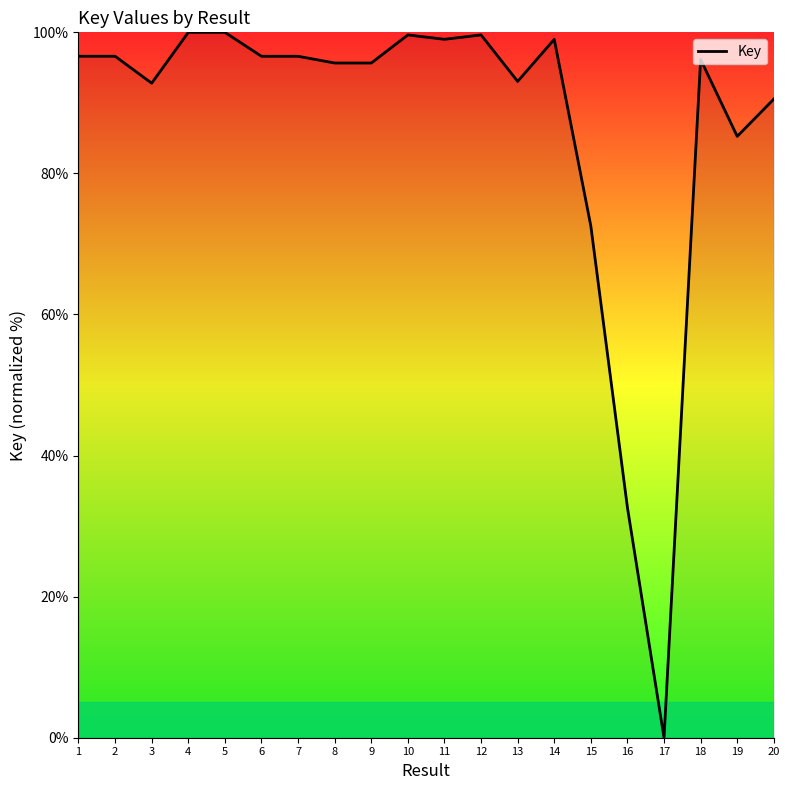

What is the change in value from 18 to 19?

-10.9